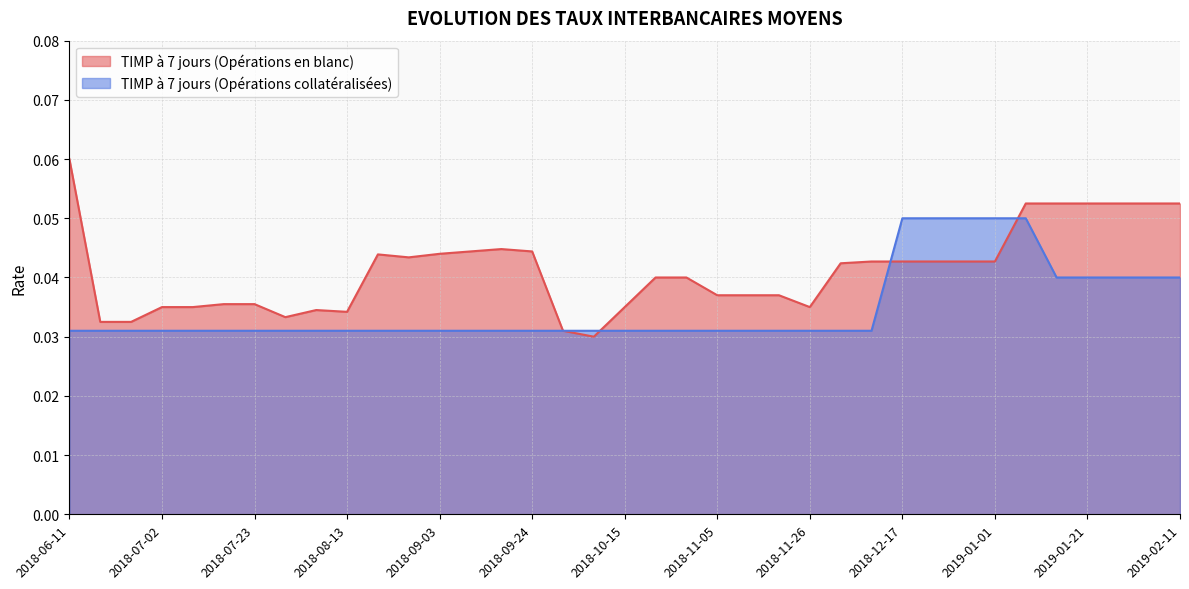

True or false: TIMP à 7 jours (Opérations en blanc) has a value of 0.1 at 2019-01-07.

False